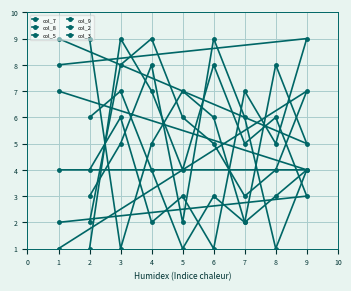

How many interior local valleys does the col_7 series have?

2